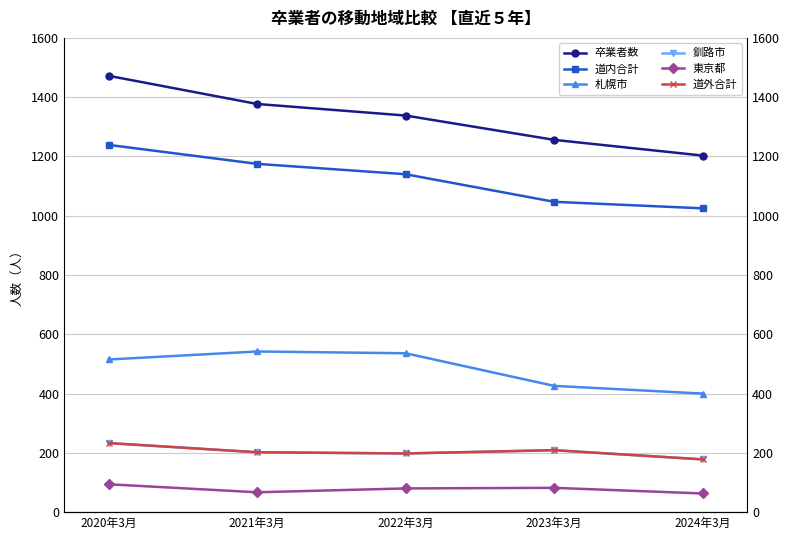

What is the approximate value of 東京都 at 2023年3月, to the nearest 5?

80